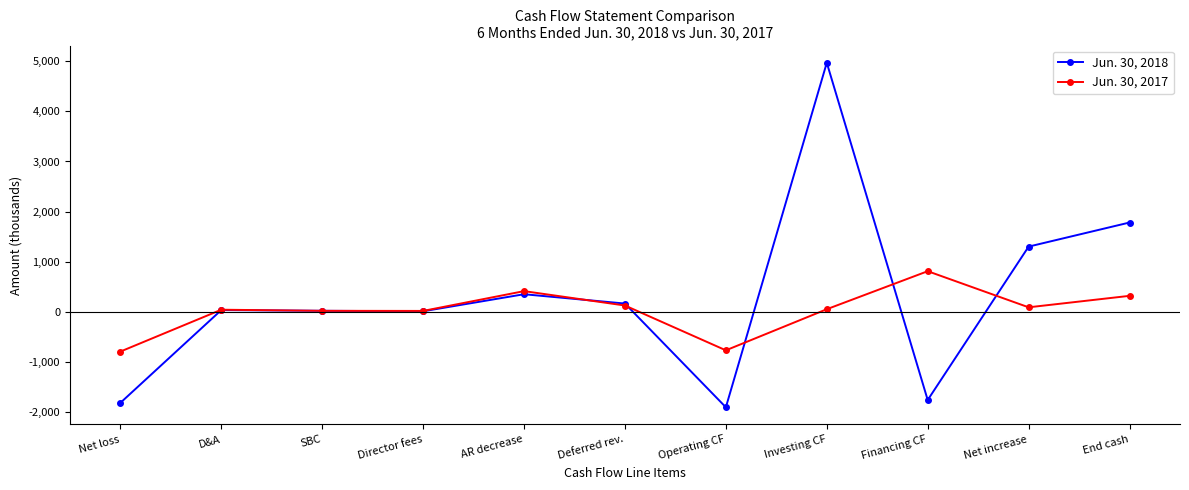

At which category is the sum across all series the highest?

Investing CF